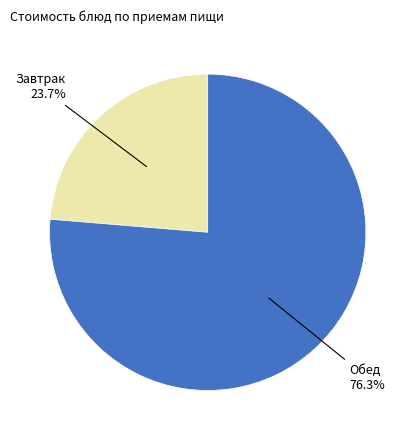

Does any single category account for the majority?

Yes